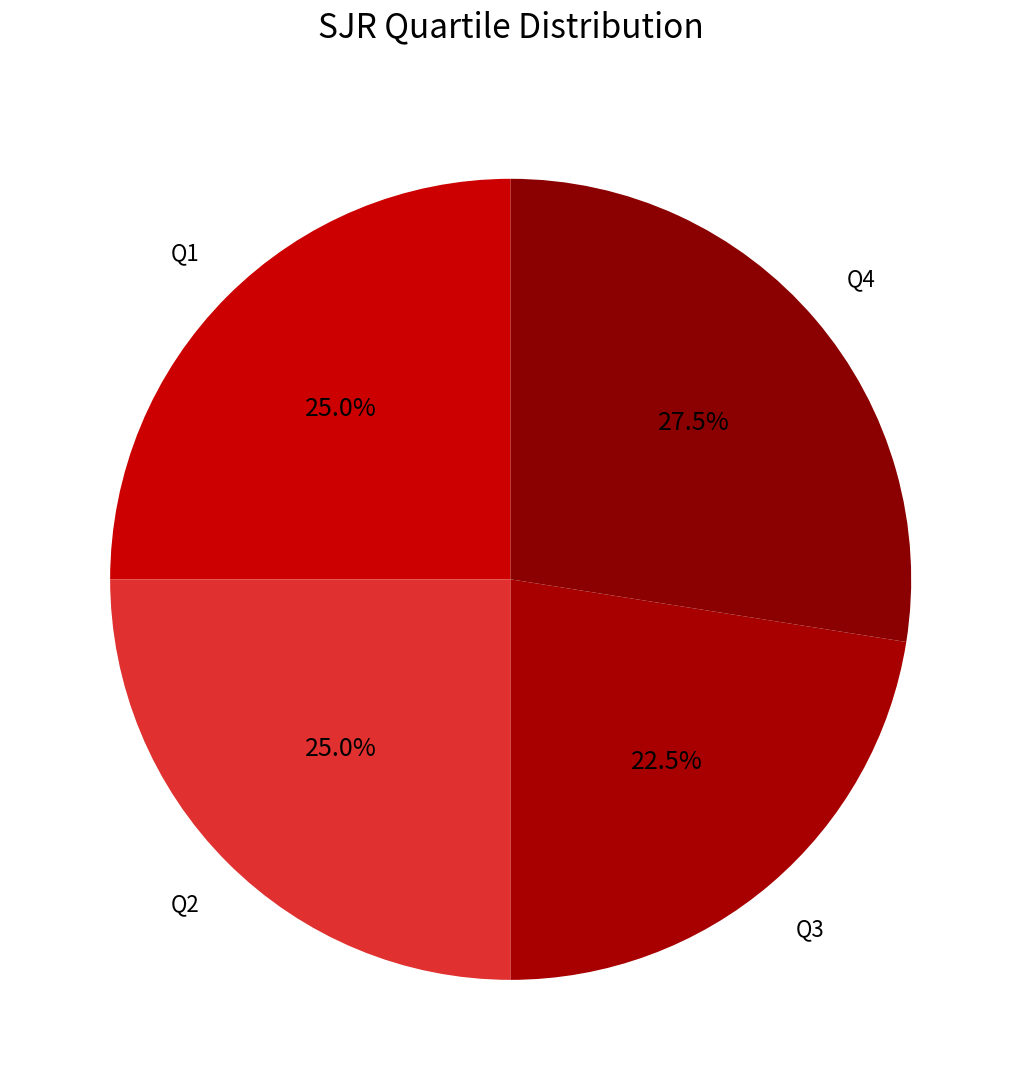

Rank the categories by value from lowest to highest.

Q3, Q1, Q2, Q4